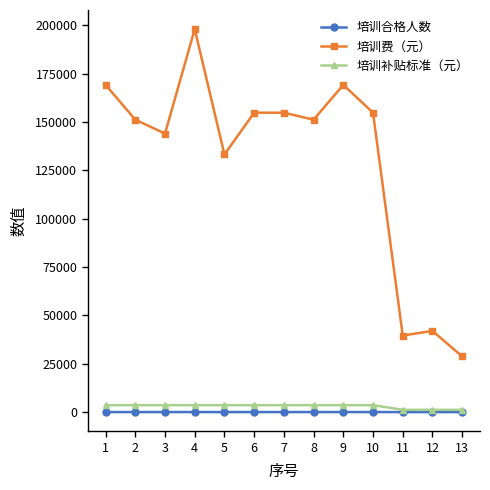

At how many categories does at least one series exceed 59318?

10